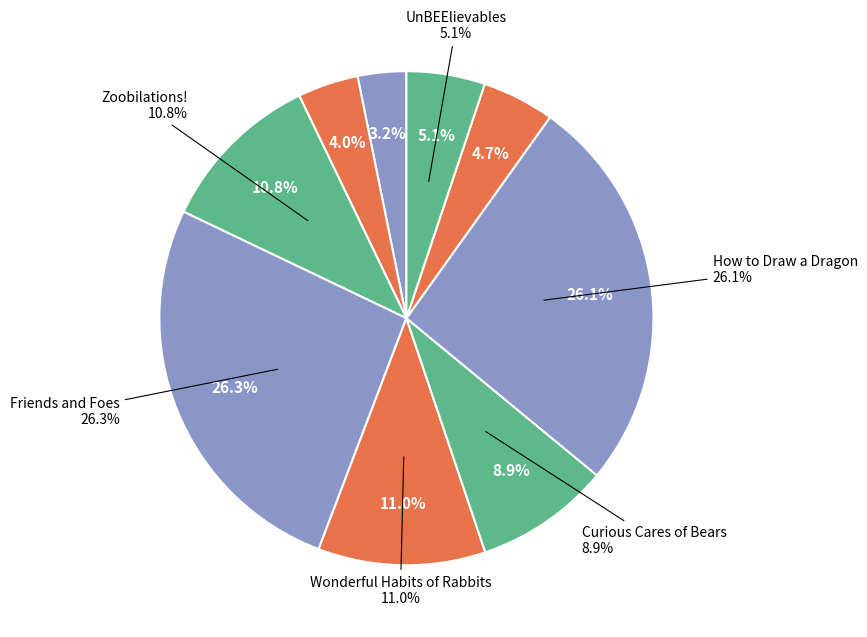

To the nearest percent, what is the average slice percentage?

11%